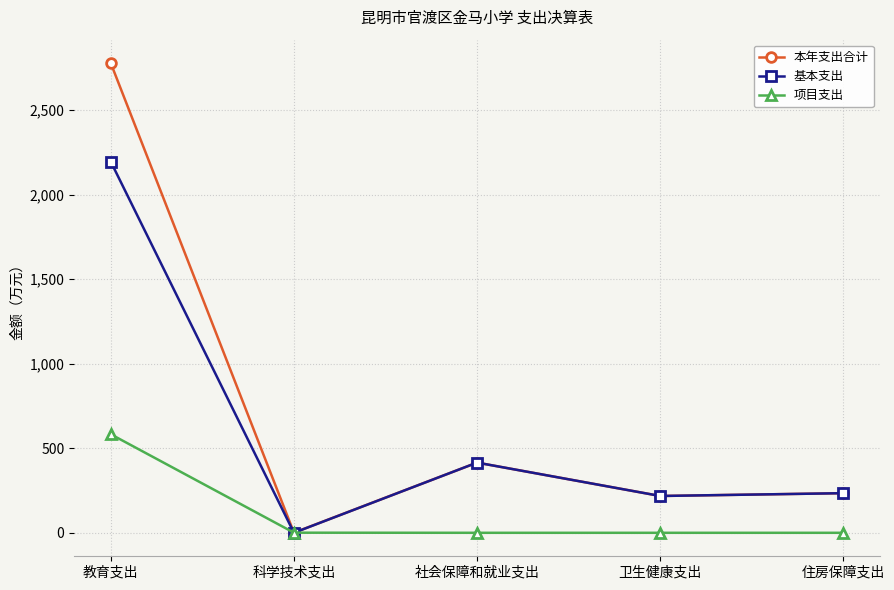

What is the label of the 5th point from the left?

住房保障支出